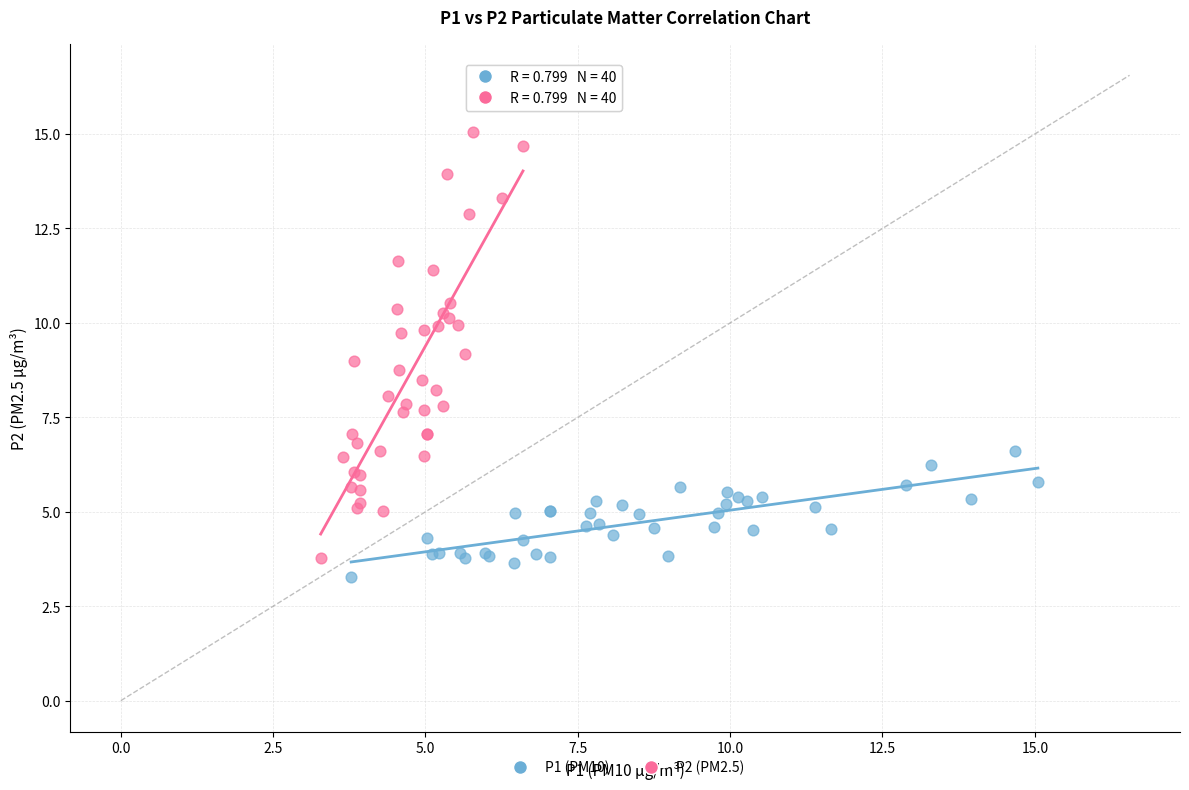

Which series contains the highest Y value?

P2 (PM2.5)